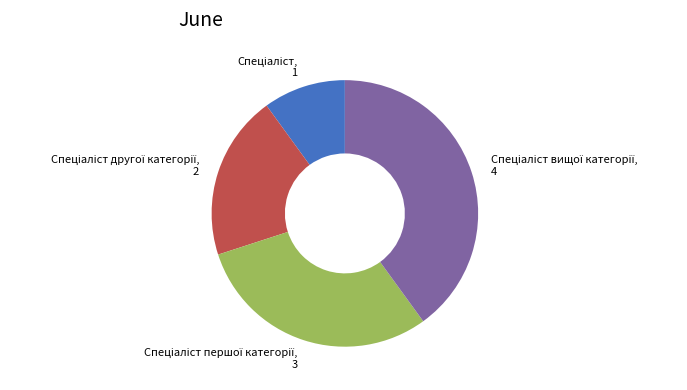

Does any single category account for the majority?

No